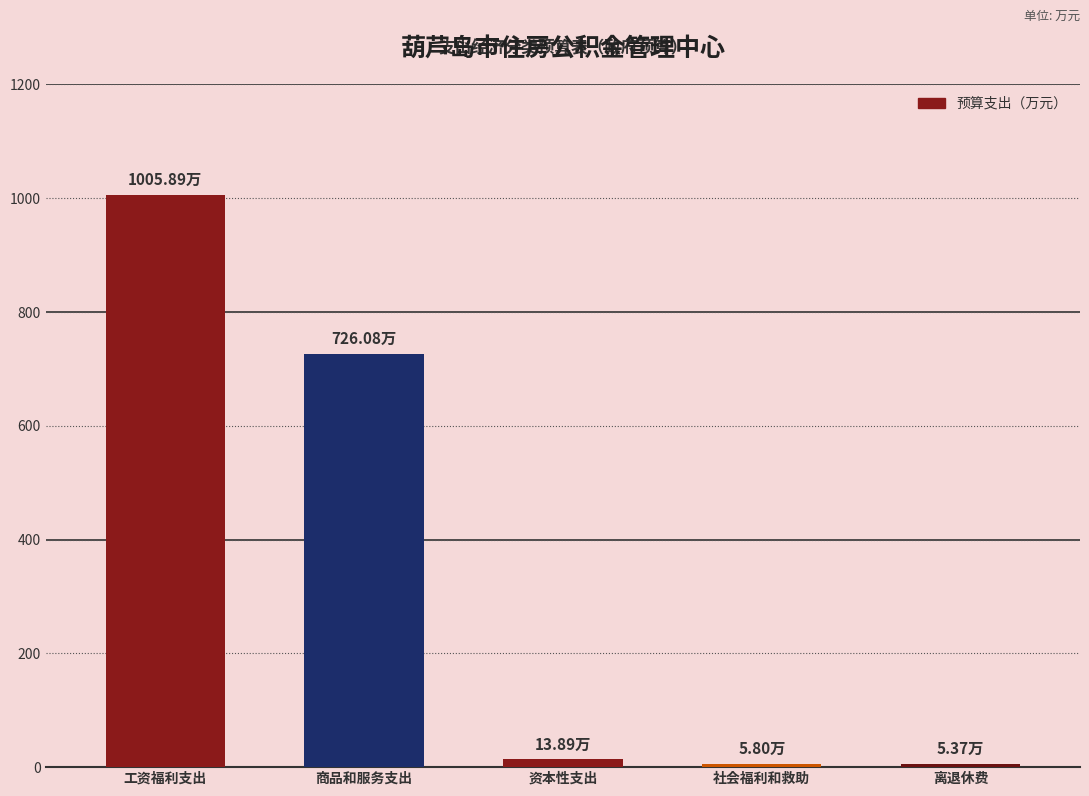

The value at 社会福利和救助 is 5.8. True or false?

True